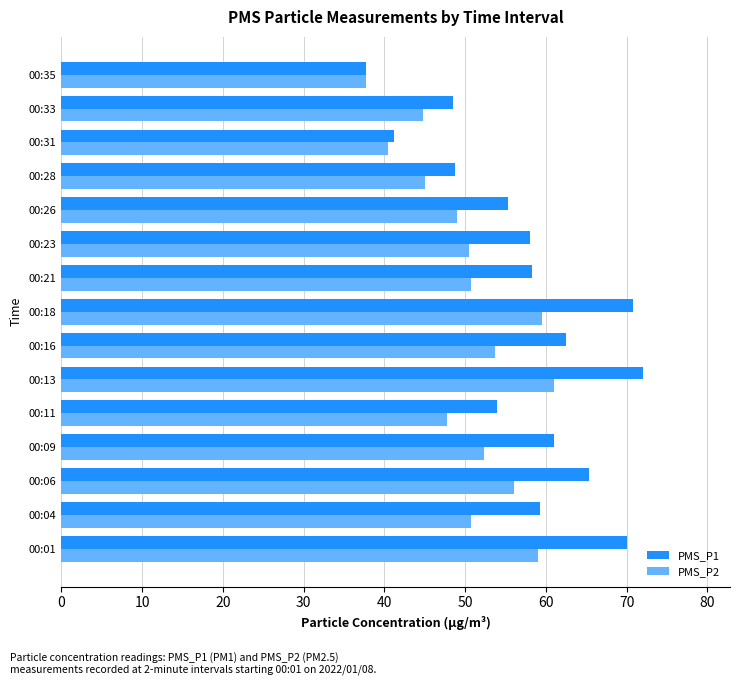

What is the maximum value shown in the chart?

72.0